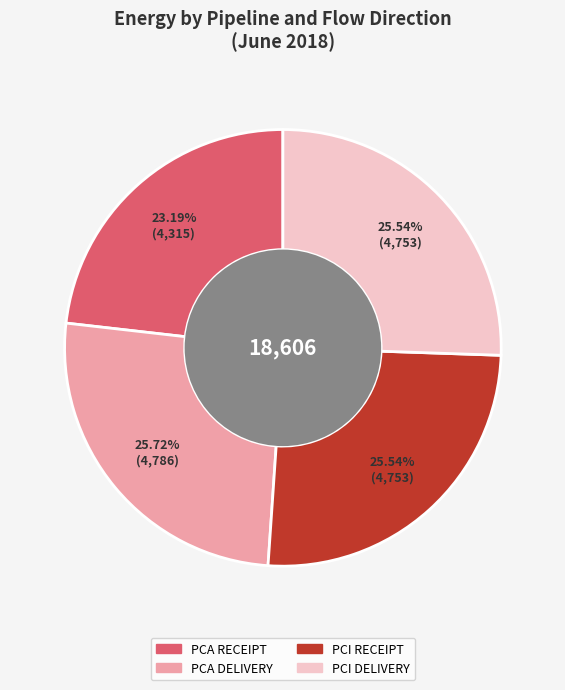

What is the smallest slice in the pie chart?

PCA RECEIPT